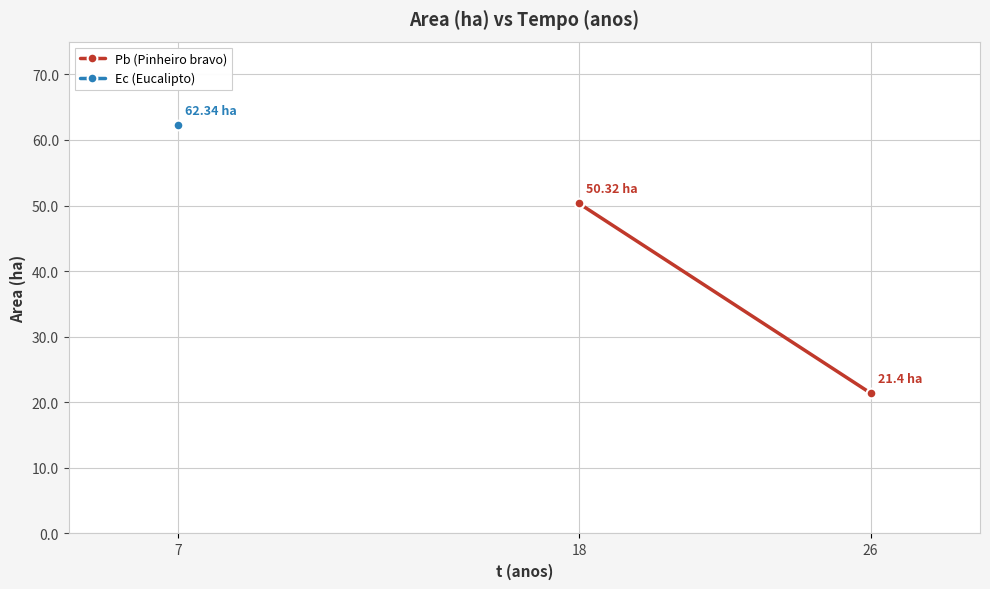

Is this an area chart (filled region under the line)?

No